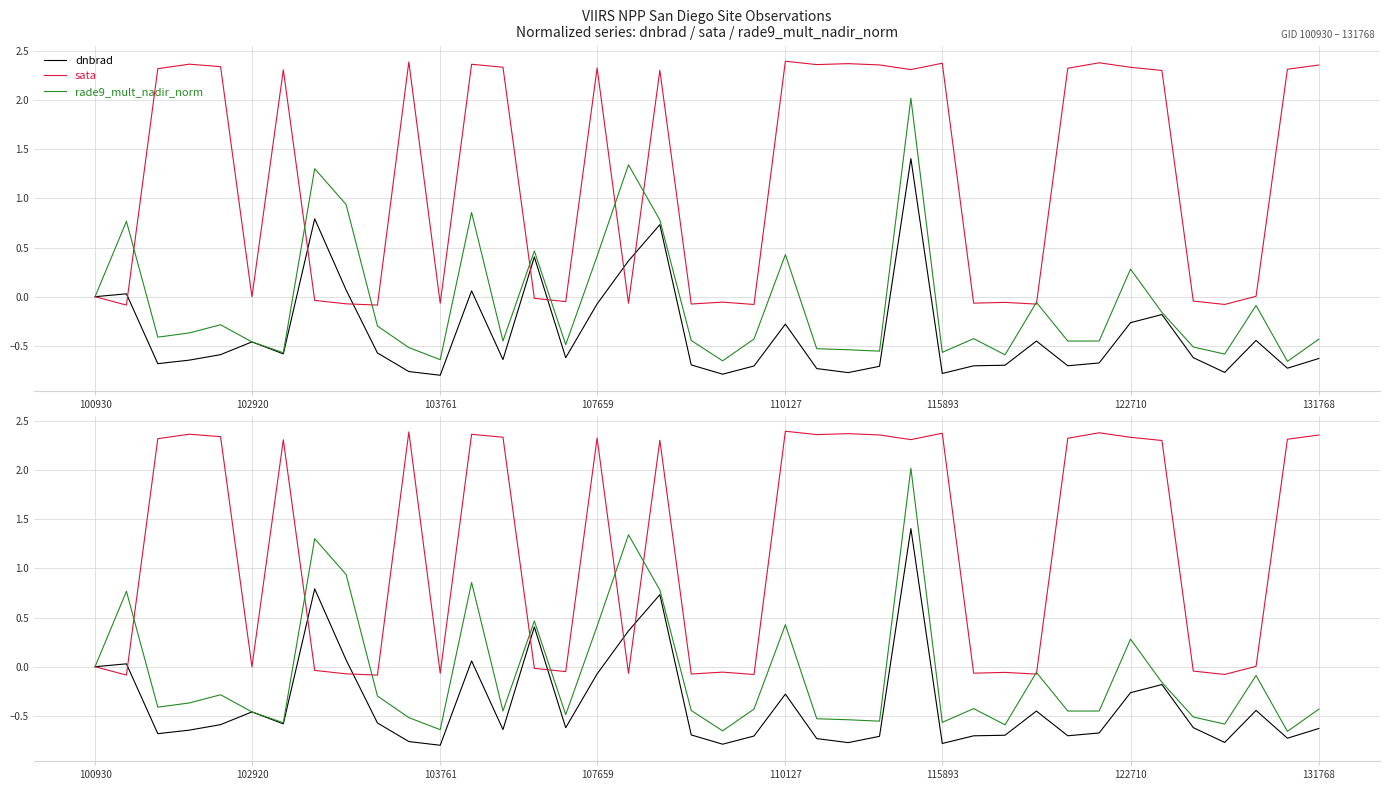

How many data points in dnbrad are above 0?

8